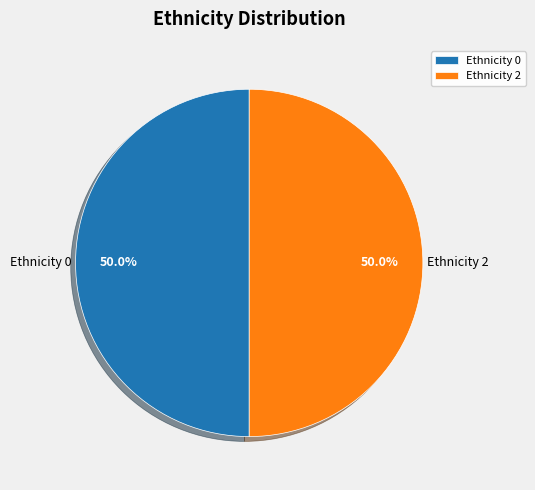

What is the ratio of the value at Ethnicity 0 to the value at Ethnicity 2?

1.0